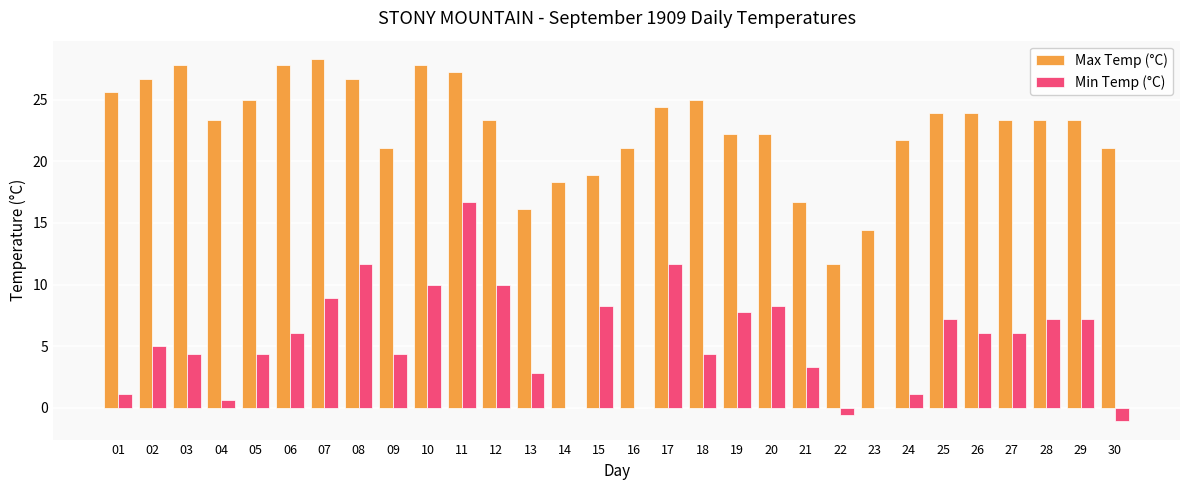

Where does the Max Temp (°C) series first go above 23?

01